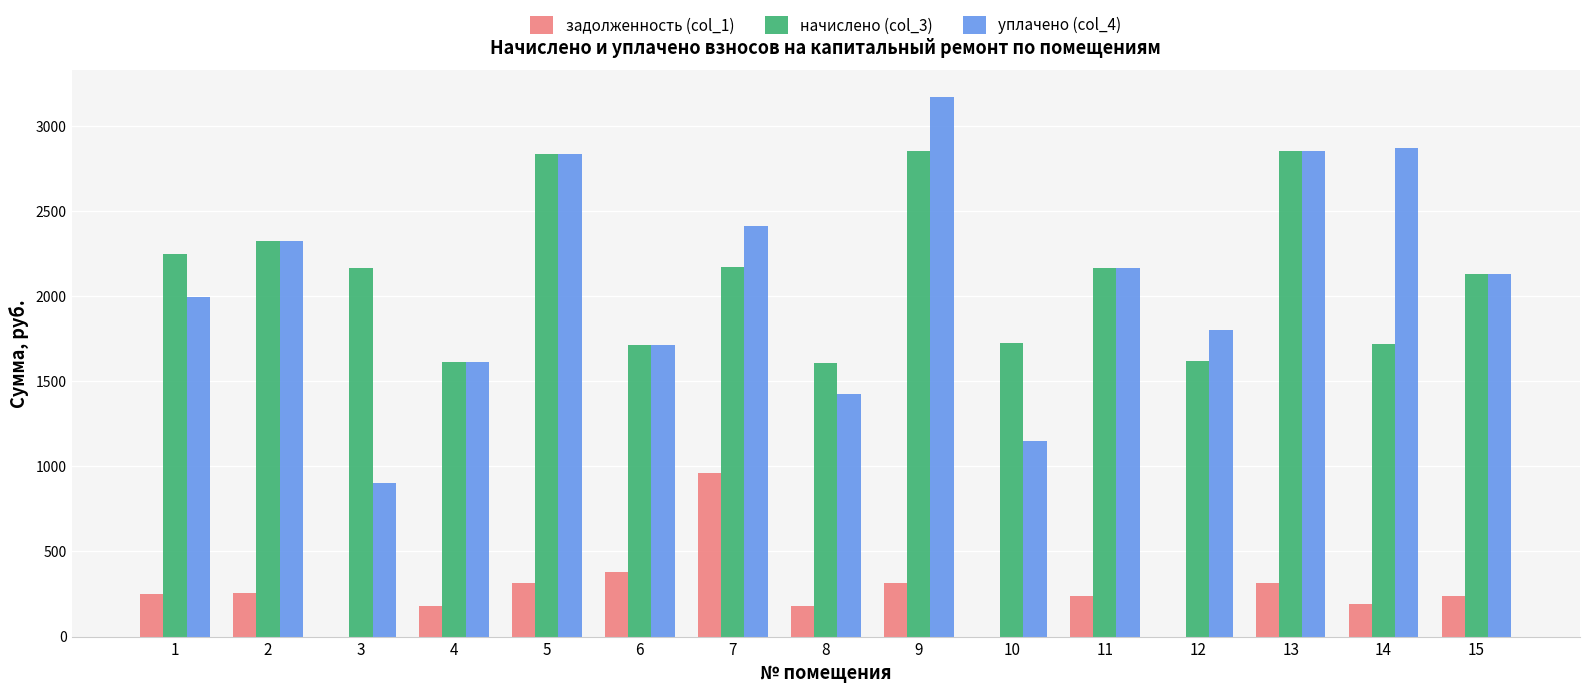

Are the bars grouped side by side (vs. stacked)?

Yes